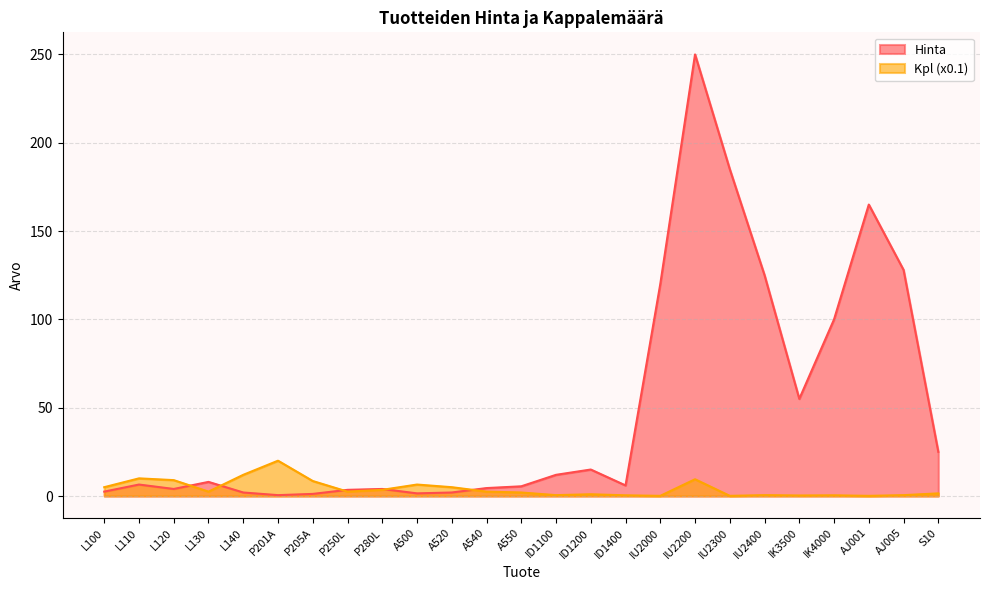

What are all the series names shown in the legend?

Hinta, Kpl (x0.1)